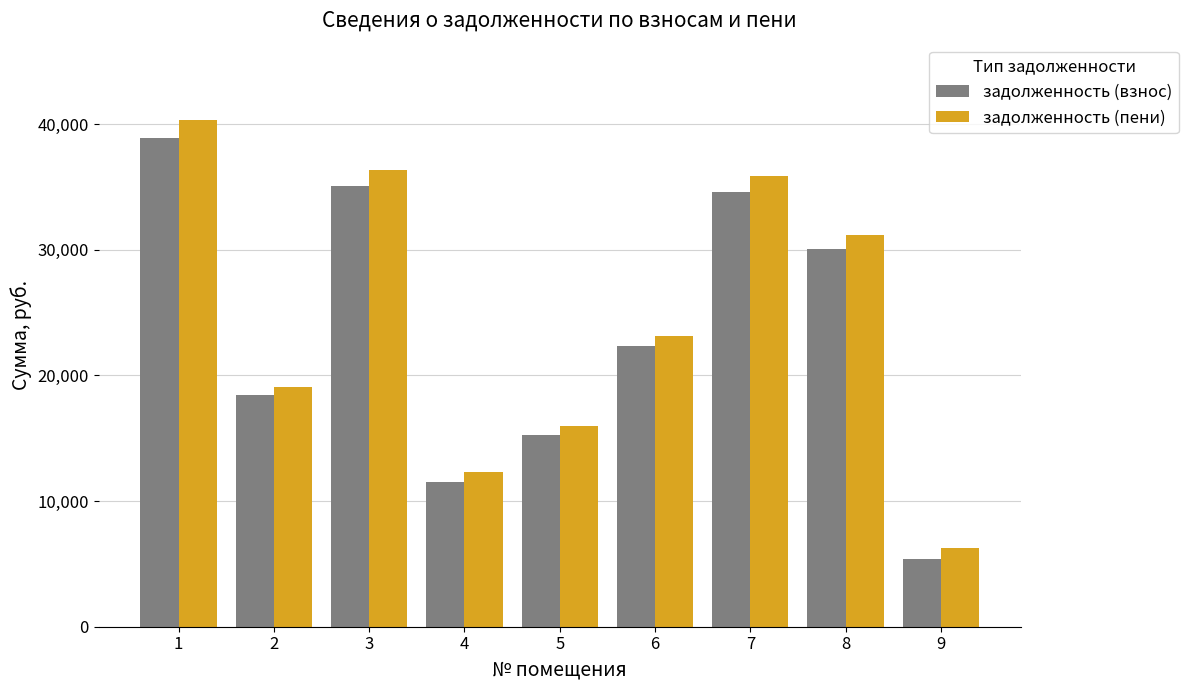

What is the difference between the maximum and minimum values in the задолженность (пени) series?

34116.5